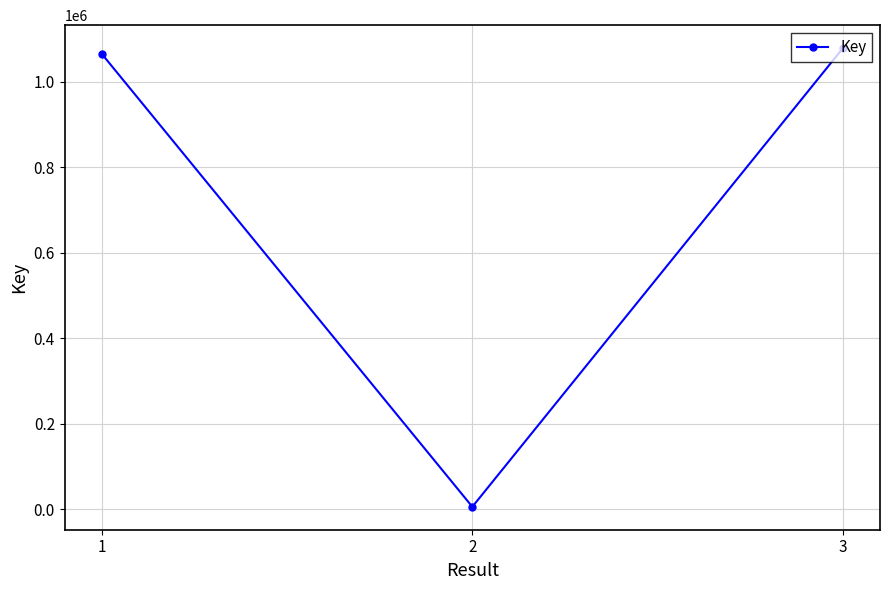

At which category does the chart reach its minimum across all series?

2